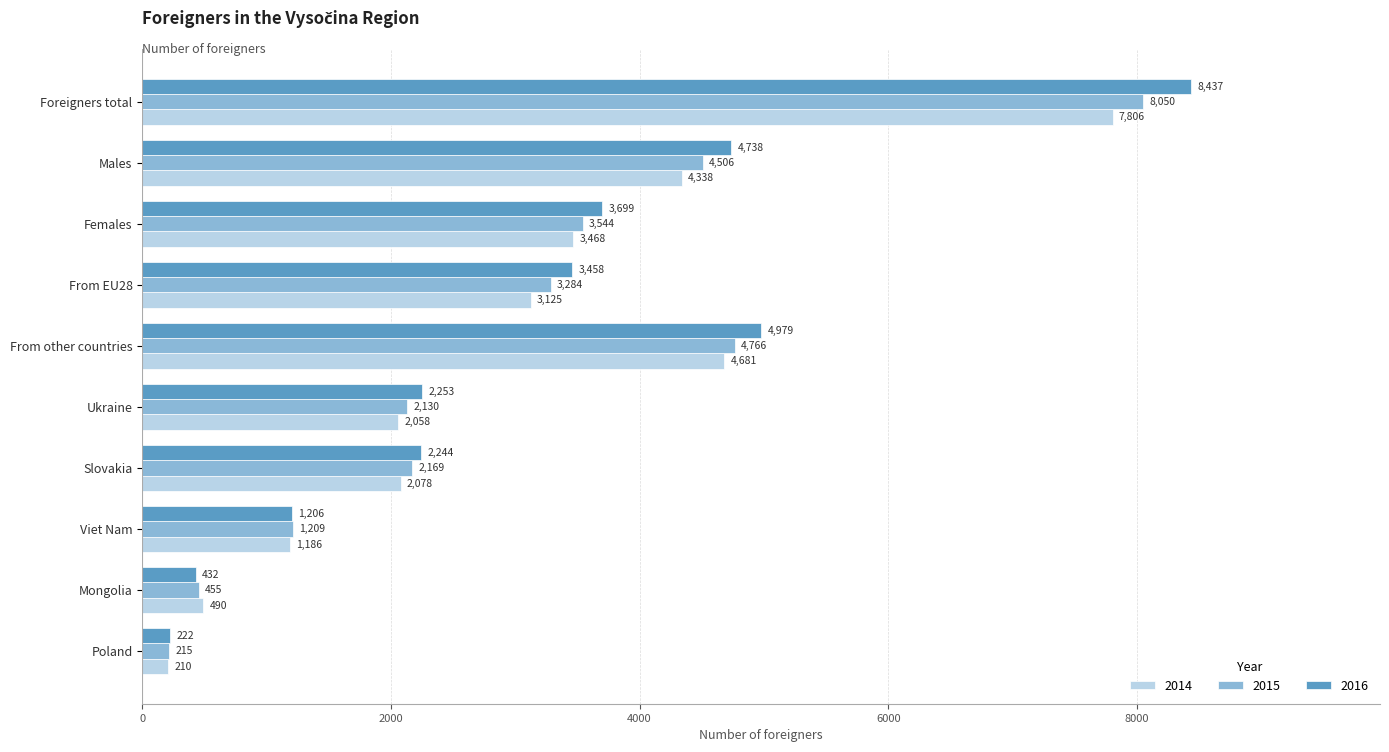

Is the value of 2015 at From EU28 greater than the value of 2014 at Foreigners total?

No